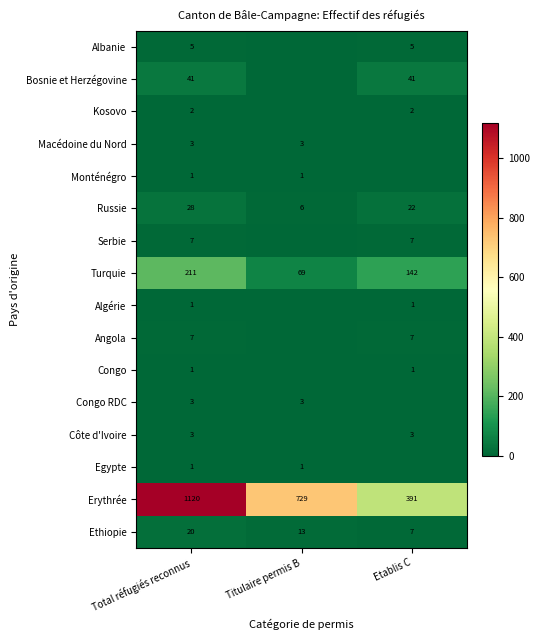

The Bosnie et Herzégovine series shows 17 at Total réfugiés reconnus. True or false?

False